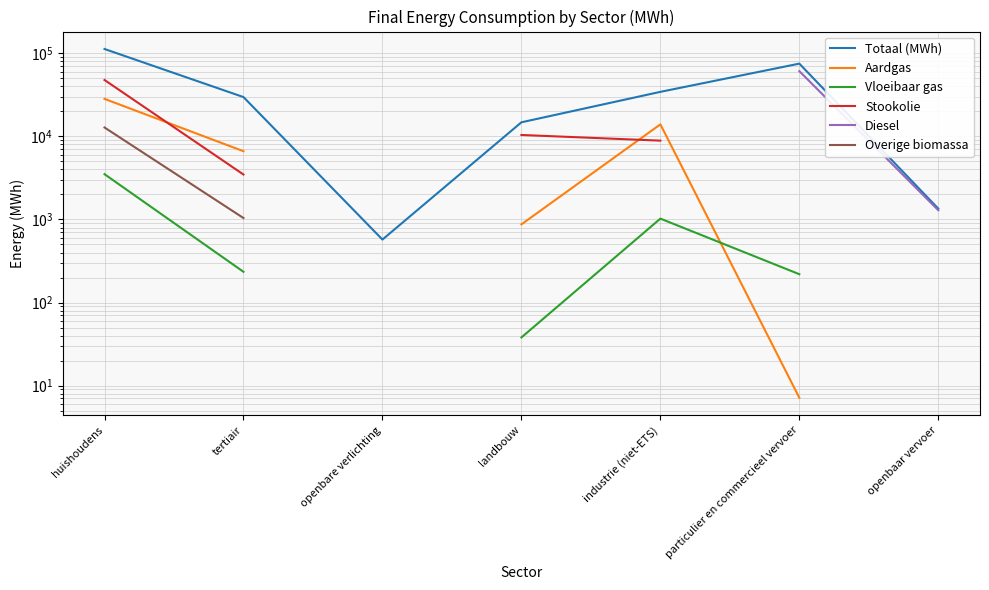

True or false: Vloeibaar gas and Diesel intersect in this chart.

False